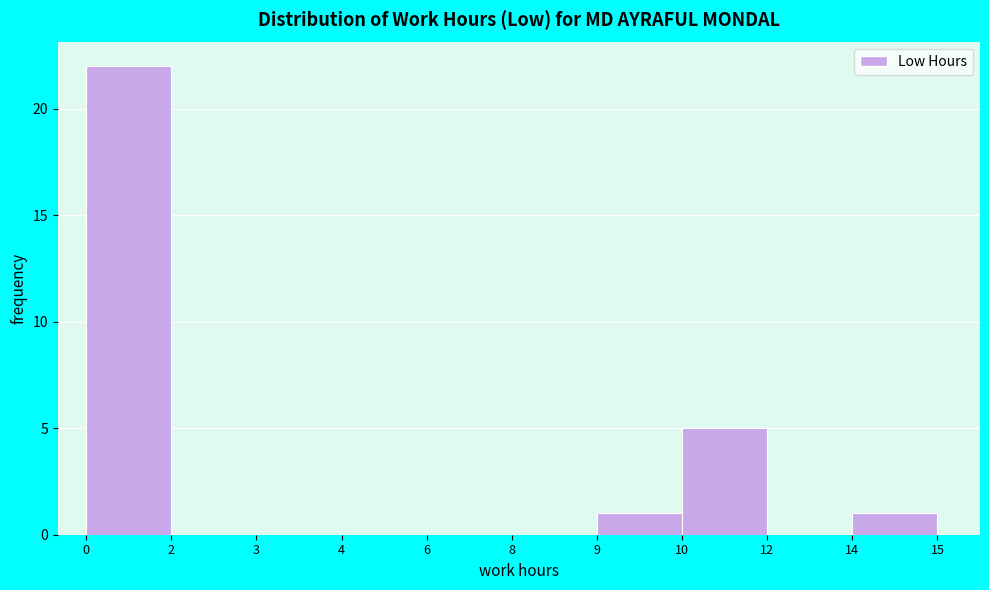

Reading left to right, transcribe all the data shown in this chart.

0=22	2=0	3=0	4=0	6=0	8=0	9=1	10=5	12=0	14=1